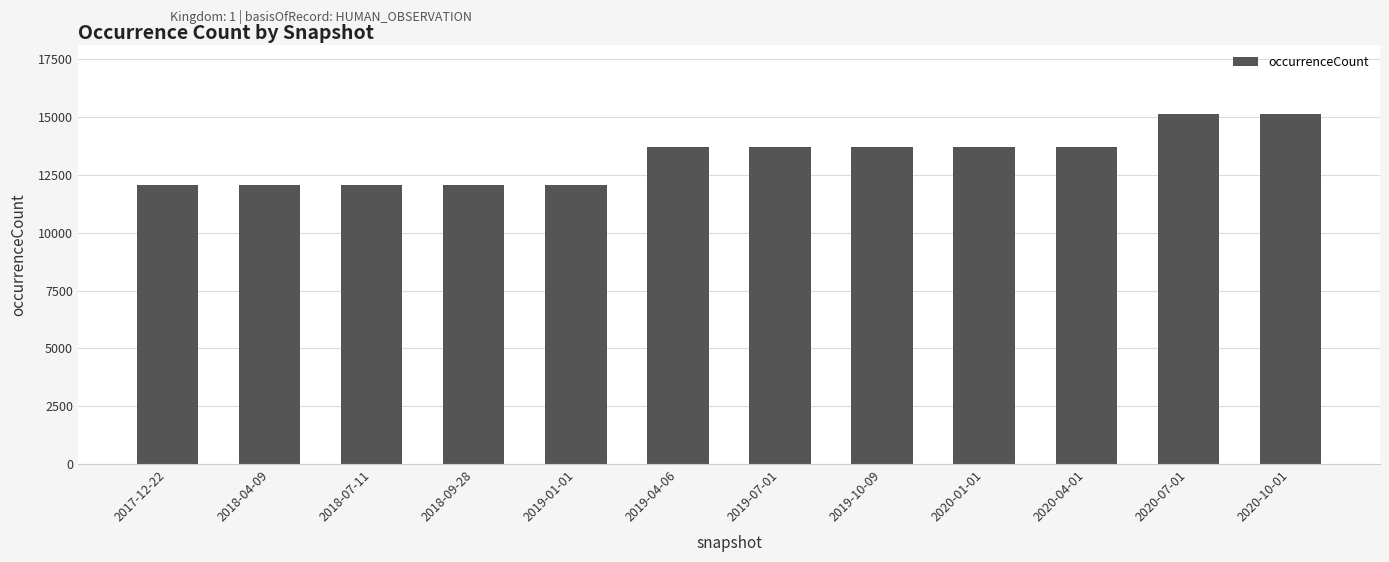

How many values are below 13733?

5